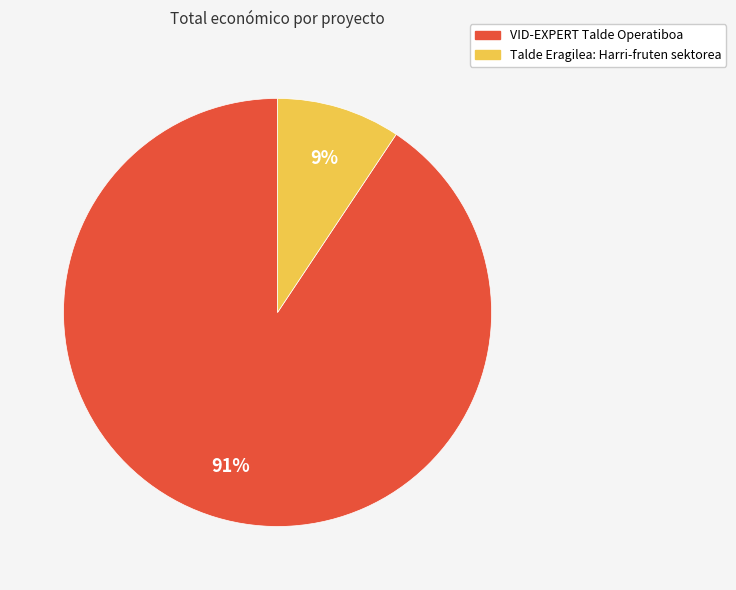

What is the smallest slice in the pie chart?

Talde Eragilea: Harri-fruten sektorea